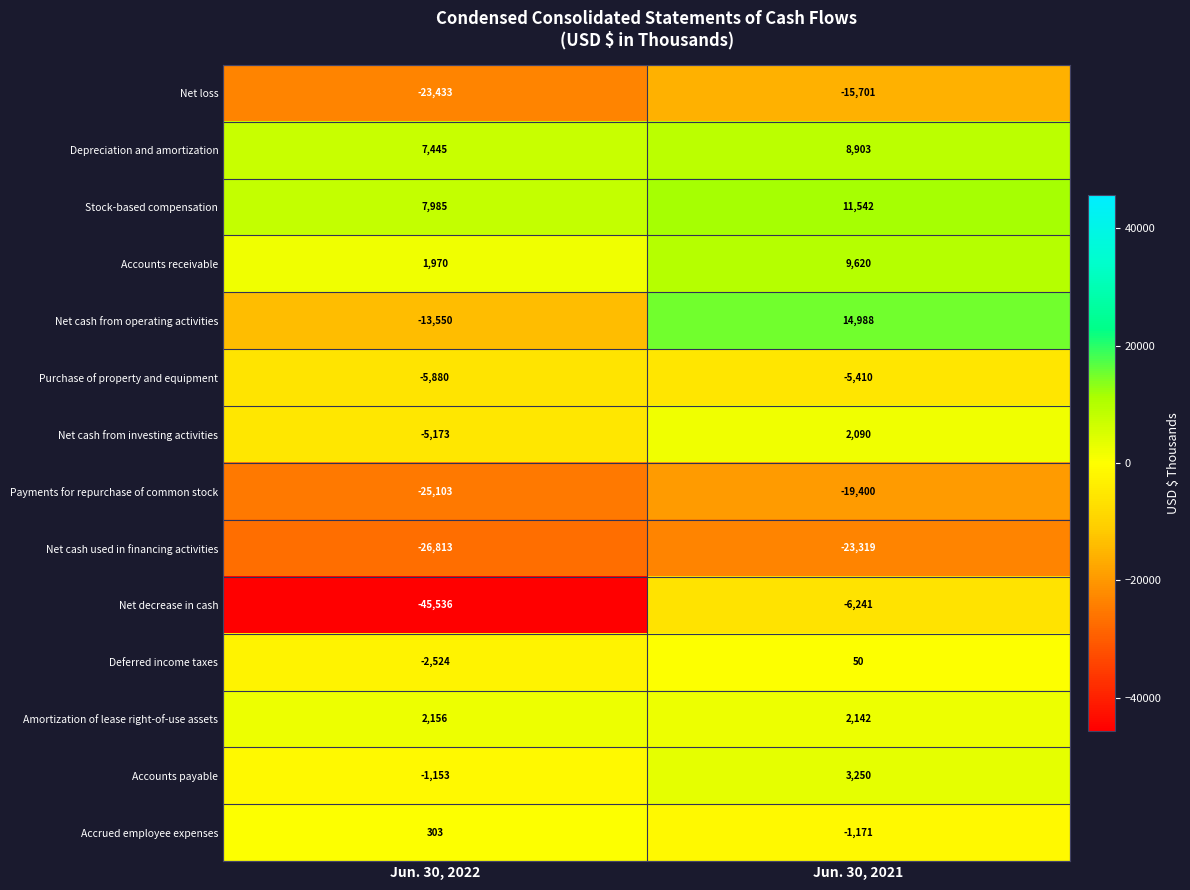

At which label is Accounts payable closest to 1048?

Jun. 30, 2022